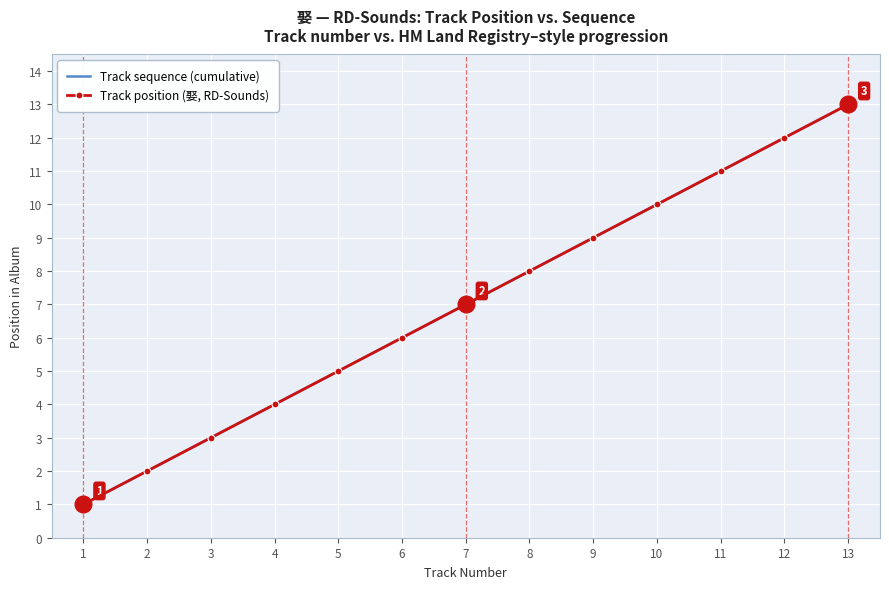

True or false: Track position (娶, RD-Sounds) and Track sequence (cumulative) intersect in this chart.

False